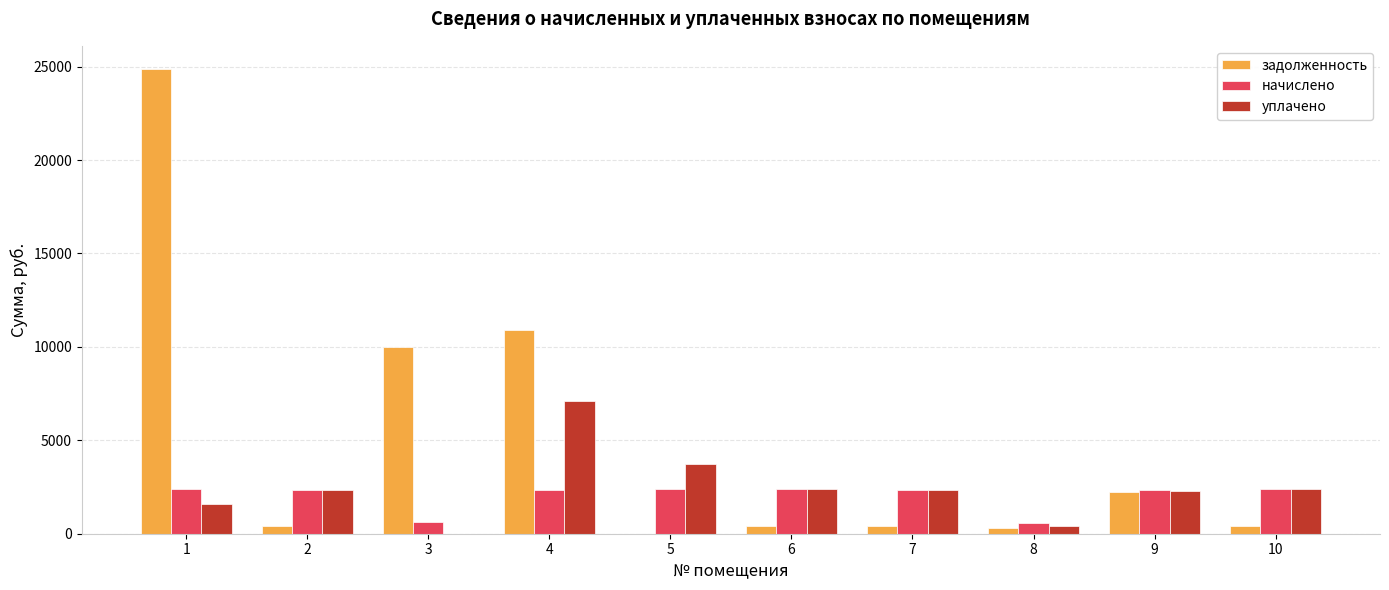

At which category does the chart reach its peak across all series?

1